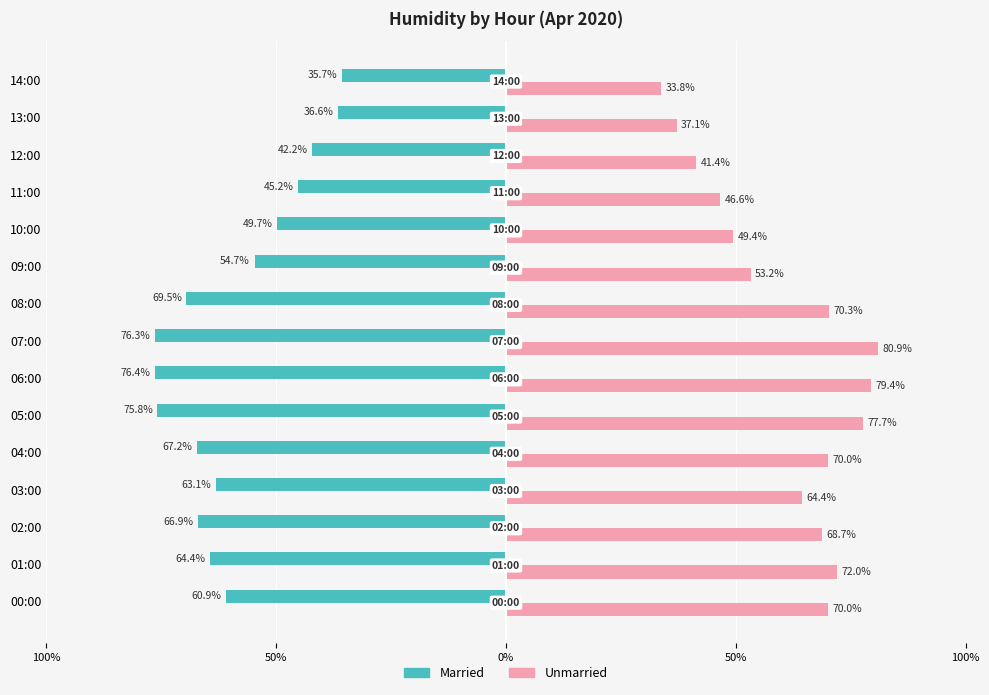

What is the label of the 6th bar from the right?

09:00